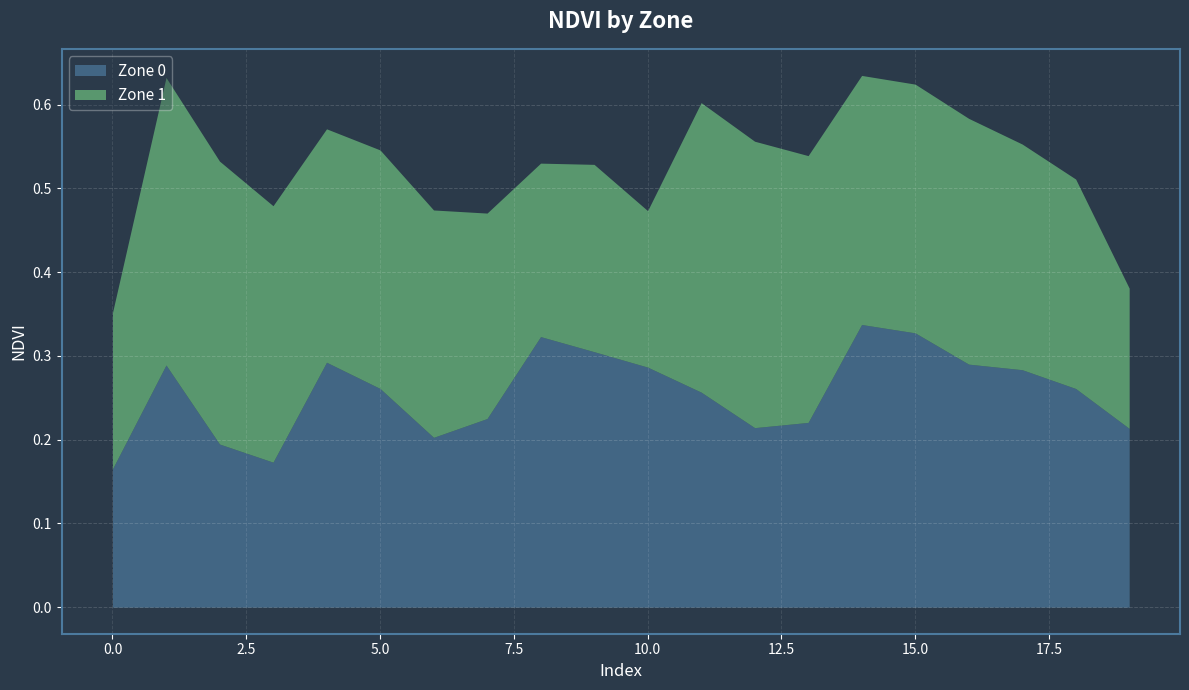

At which category is the sum across all series the highest?

14